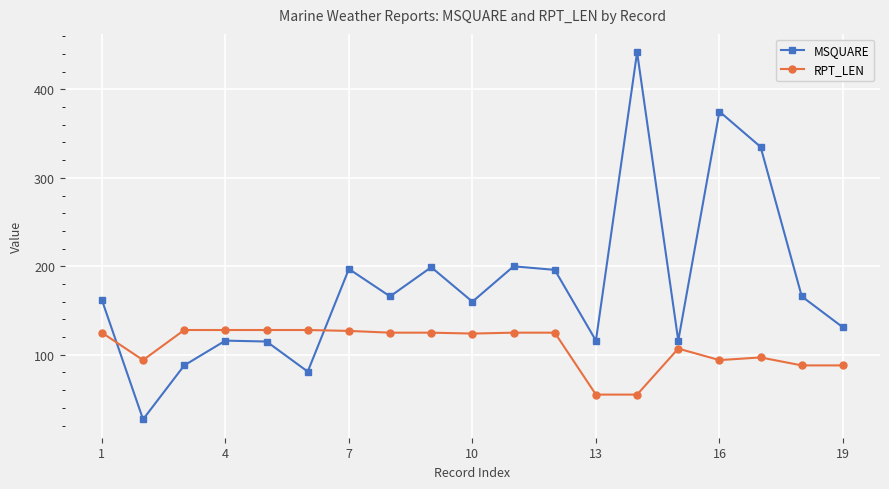

How many interior local valleys does the MSQUARE series have?

6